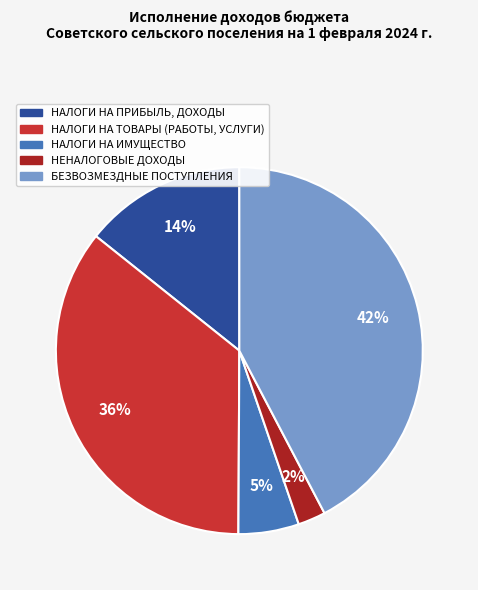

Is there any slice that represents more than half of the pie?

No